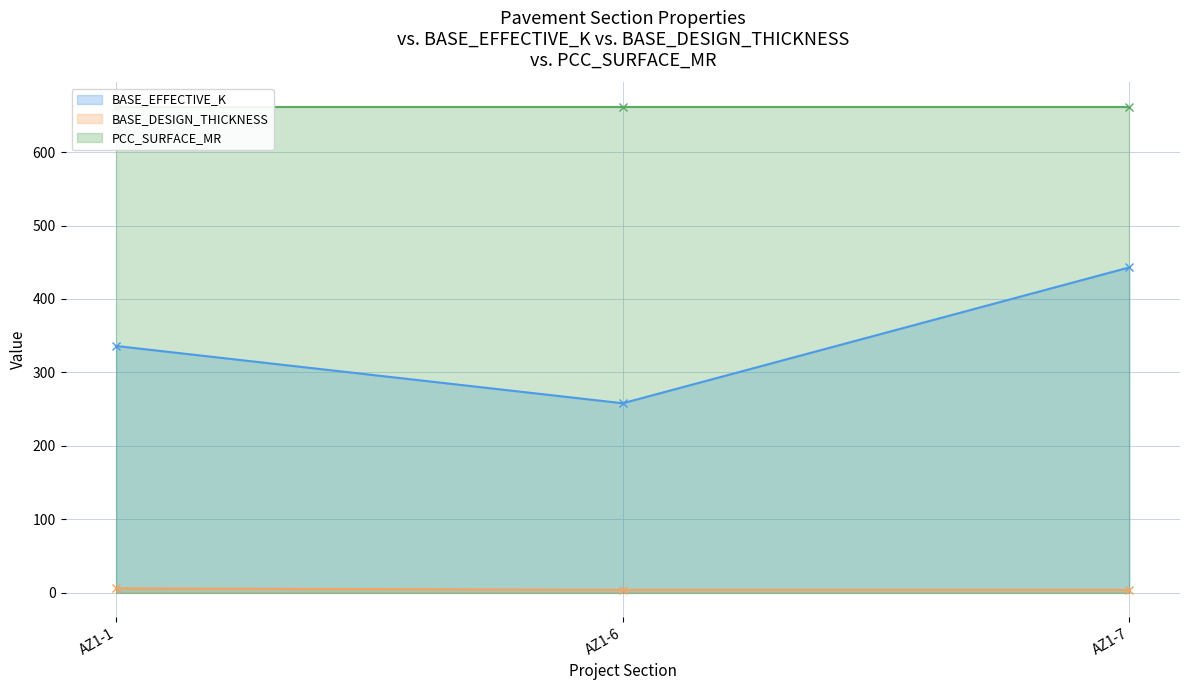

What is the approximate value of BASE_EFFECTIVE_K at AZ1-7, to the nearest 50?

450